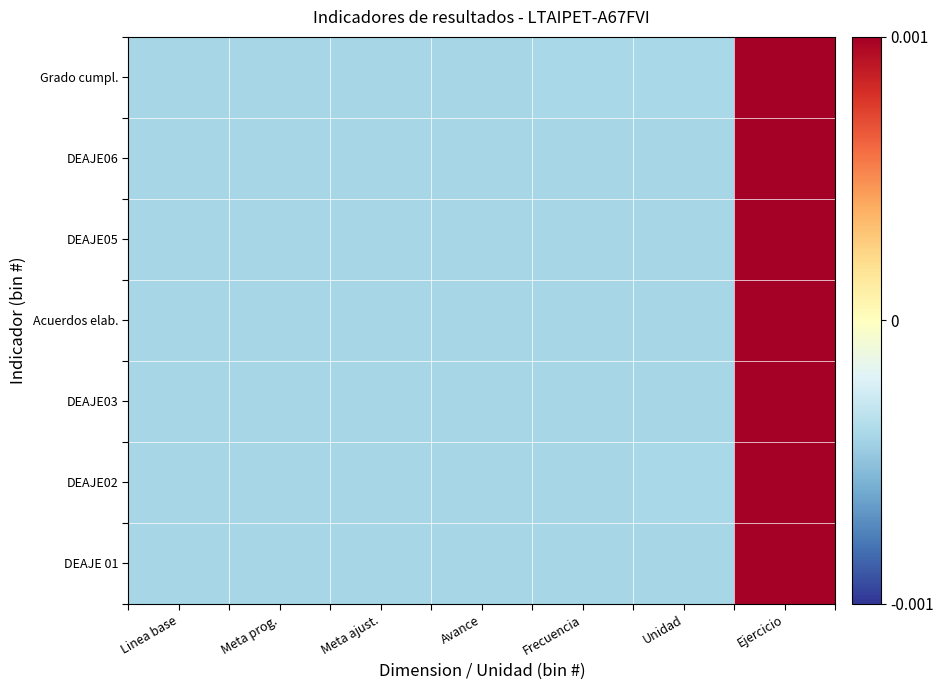

At how many categories does at least one series exceed 0?

1